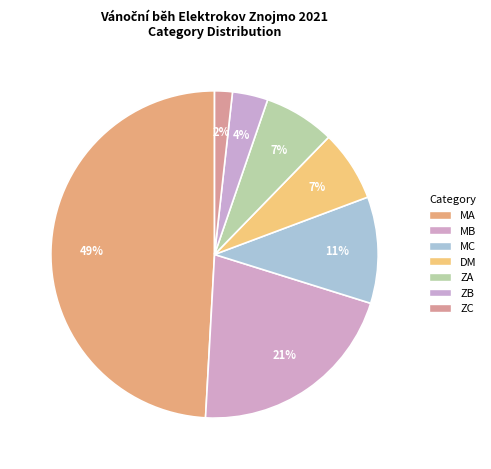

How many slices are in this pie chart?

7